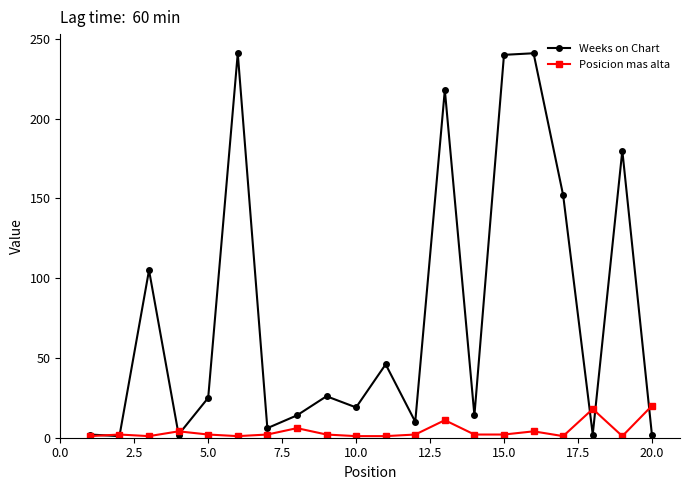

What is the smallest value displayed?

1